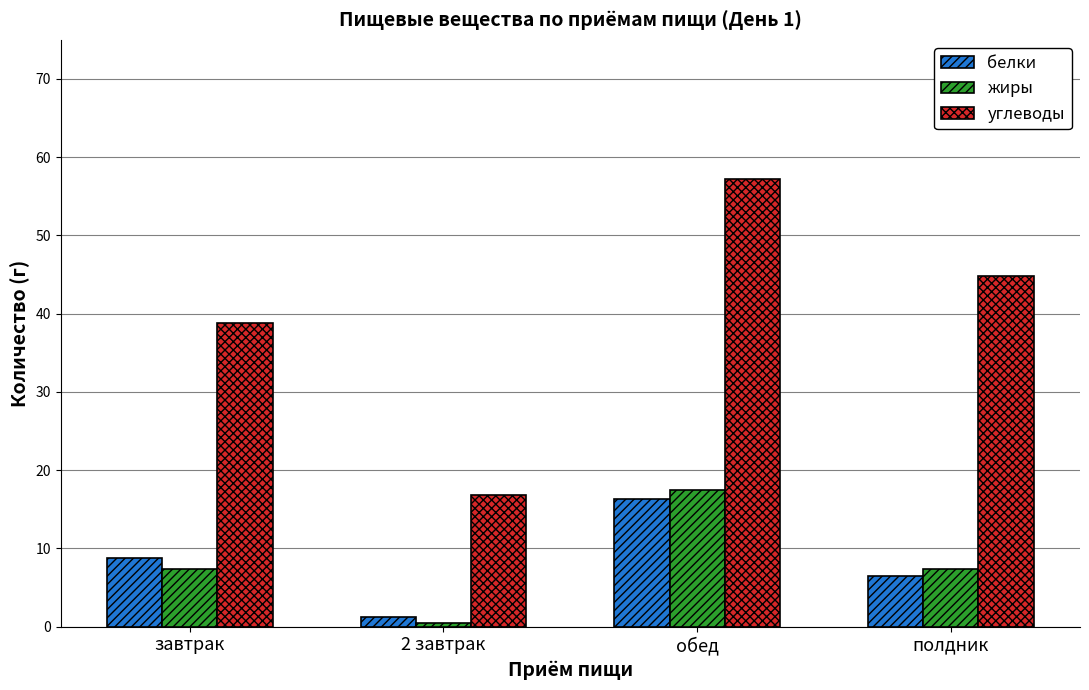

Which series has the largest total across all categories?

углеводы